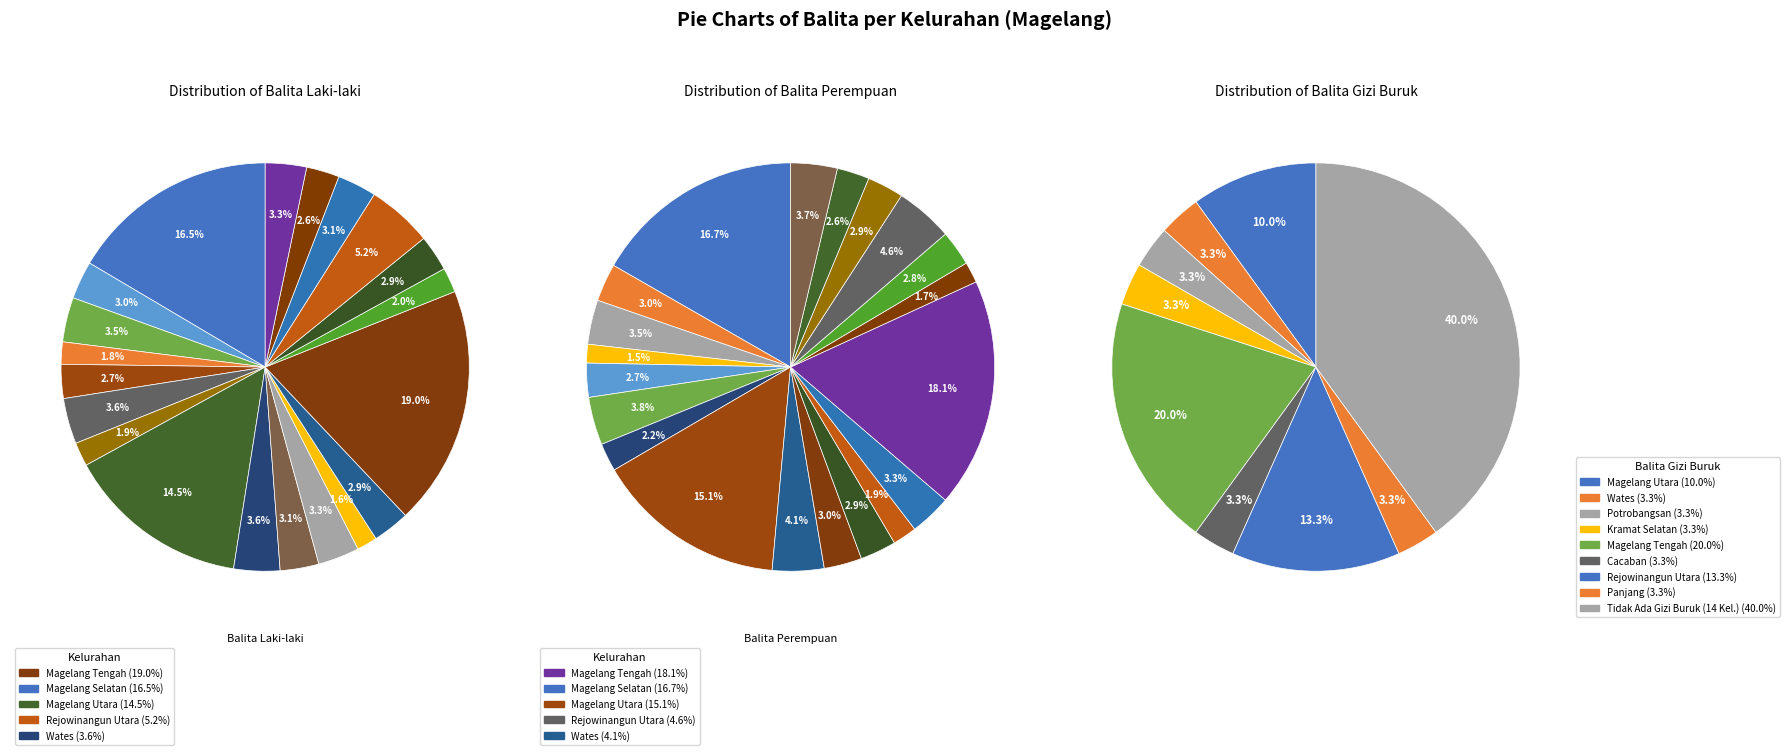

Rank the series at Magersari from highest to lowest value.

Balita Laki-laki, Balita Perempuan